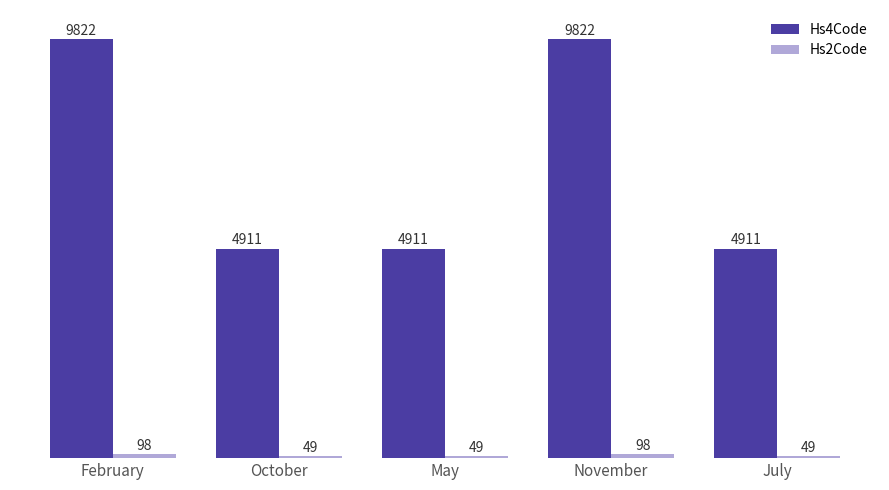

What is the minimum value for Hs4Code?

4911